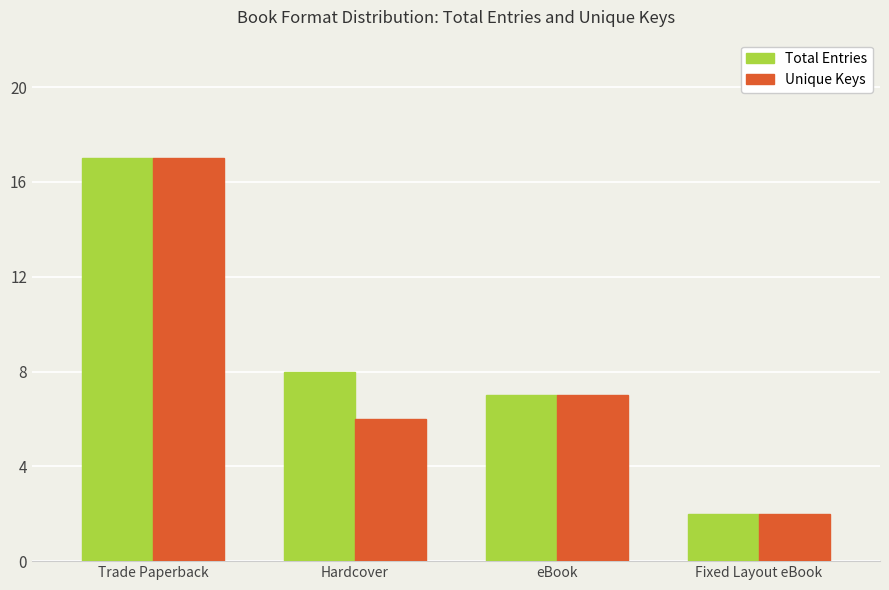

Reading right to left, list all the values displayed in this chart.

Total Entries: Fixed Layout eBook=2	eBook=7	Hardcover=8	Trade Paperback=17
Unique Keys: Fixed Layout eBook=2	eBook=7	Hardcover=6	Trade Paperback=17